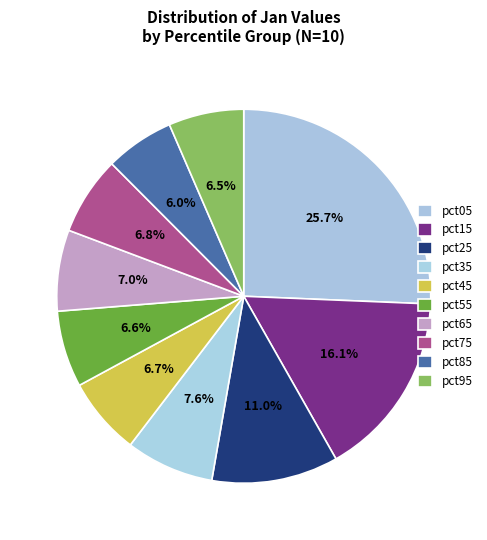

Is it true that pct55 is 18% of the pie?

False